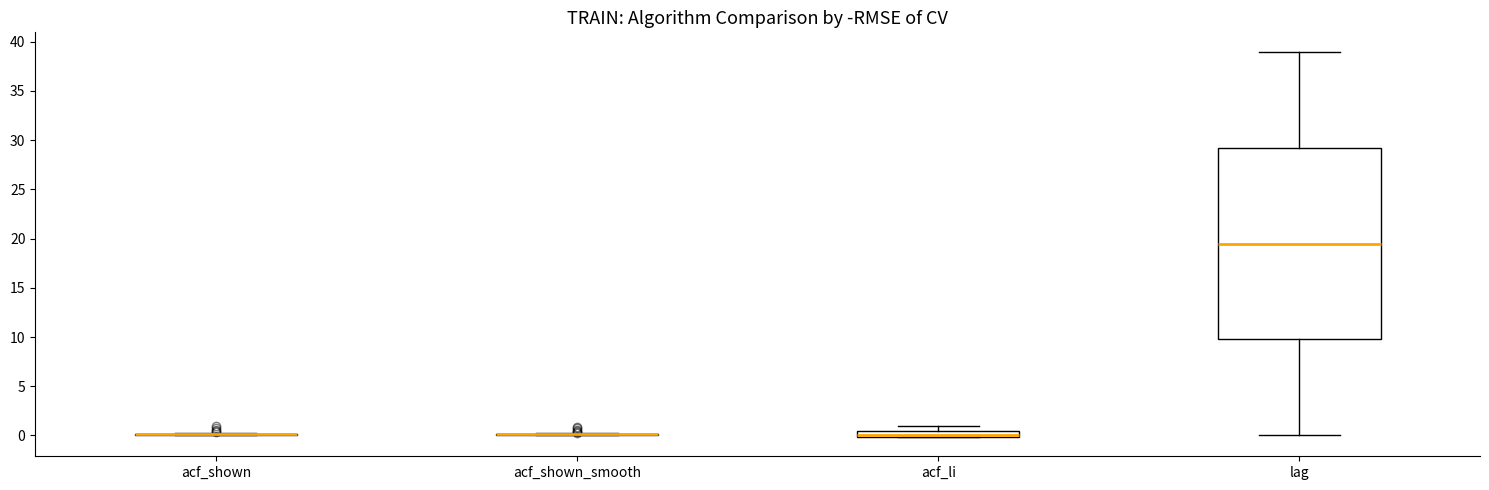

Comparing the boxes themselves (not the whiskers), which one is the tallest?

lag